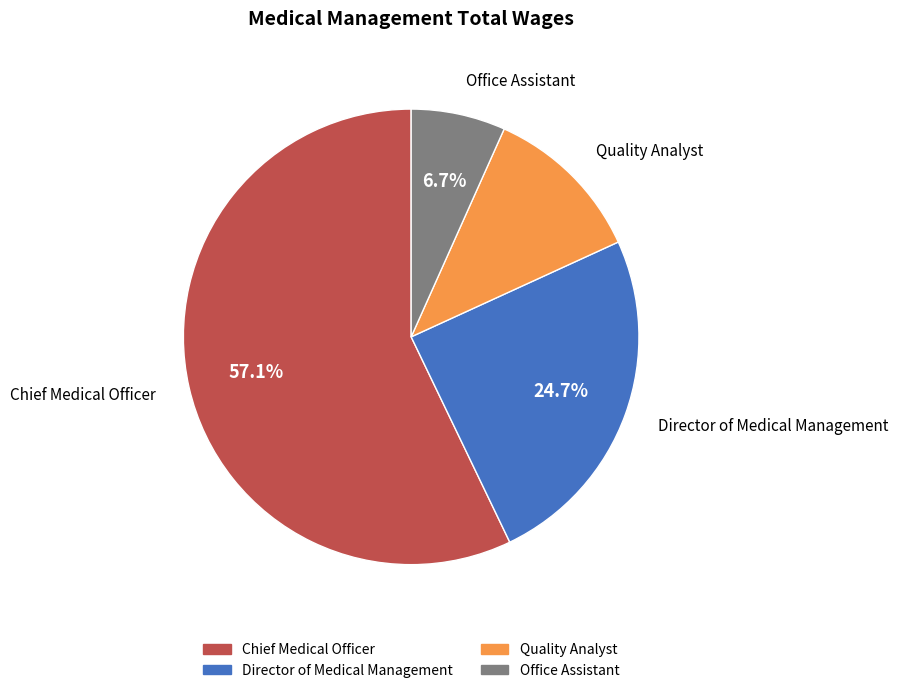

True or false: Director of Medical Management accounts for 31% of the total.

False